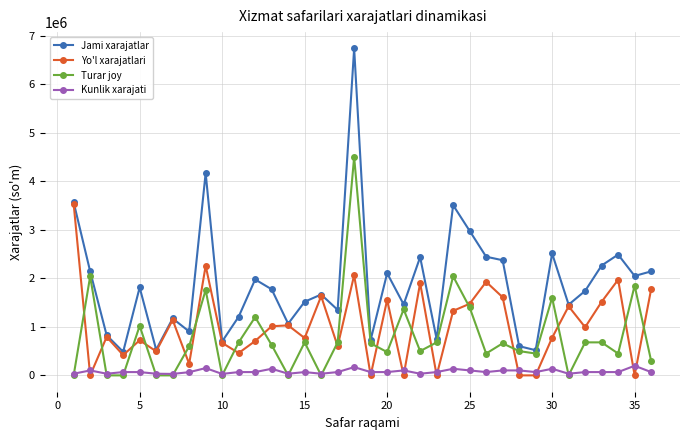

How many series are shown in this chart?

4